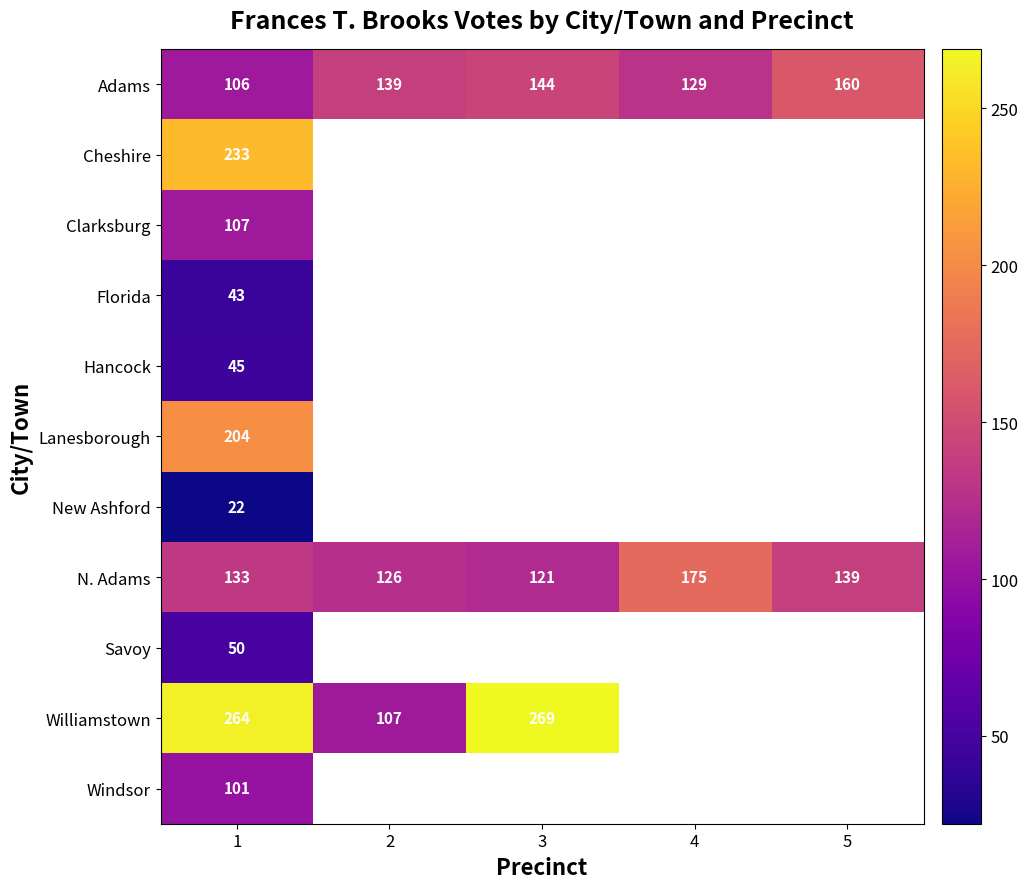

The value of N. Adams at 4 is 280. True or false?

False